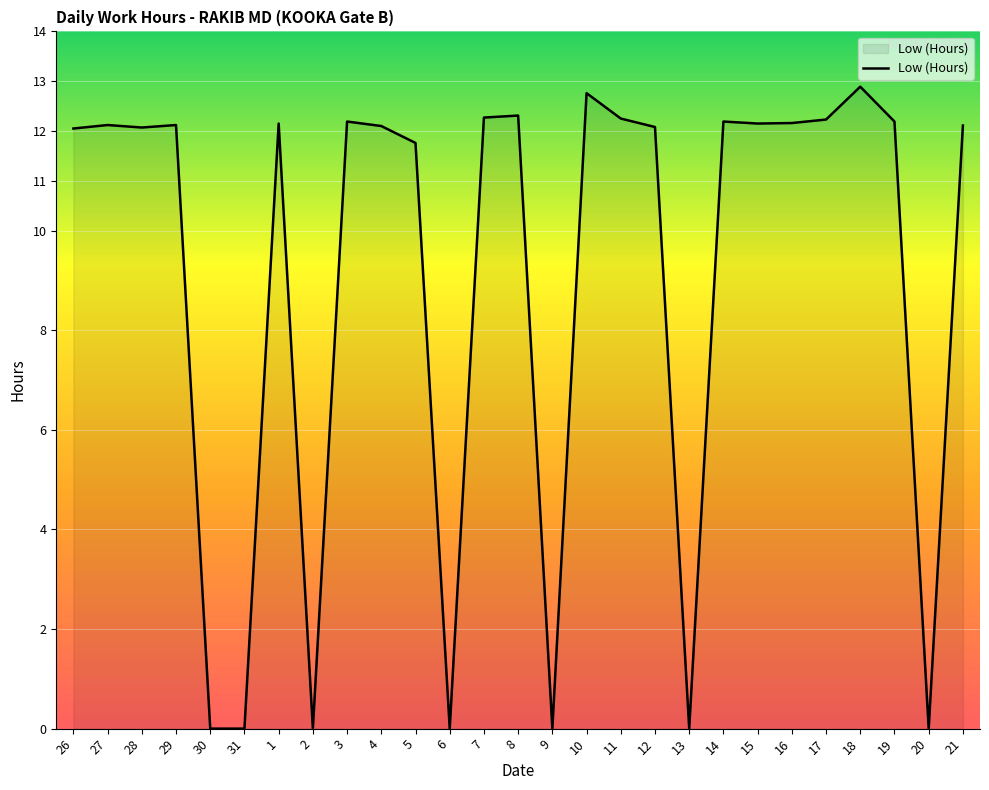

What position from the left is 11?

17